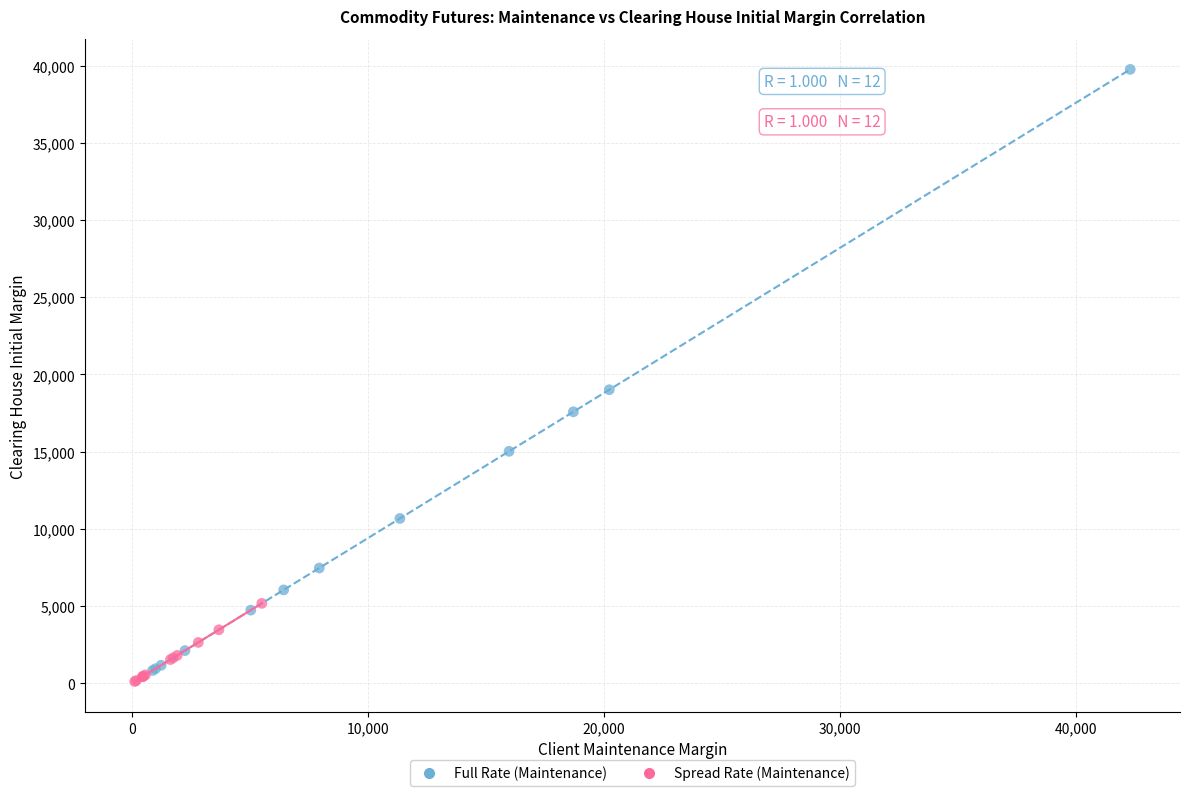

What are all the series names shown in the legend?

Full Rate (Maintenance), Spread Rate (Maintenance)